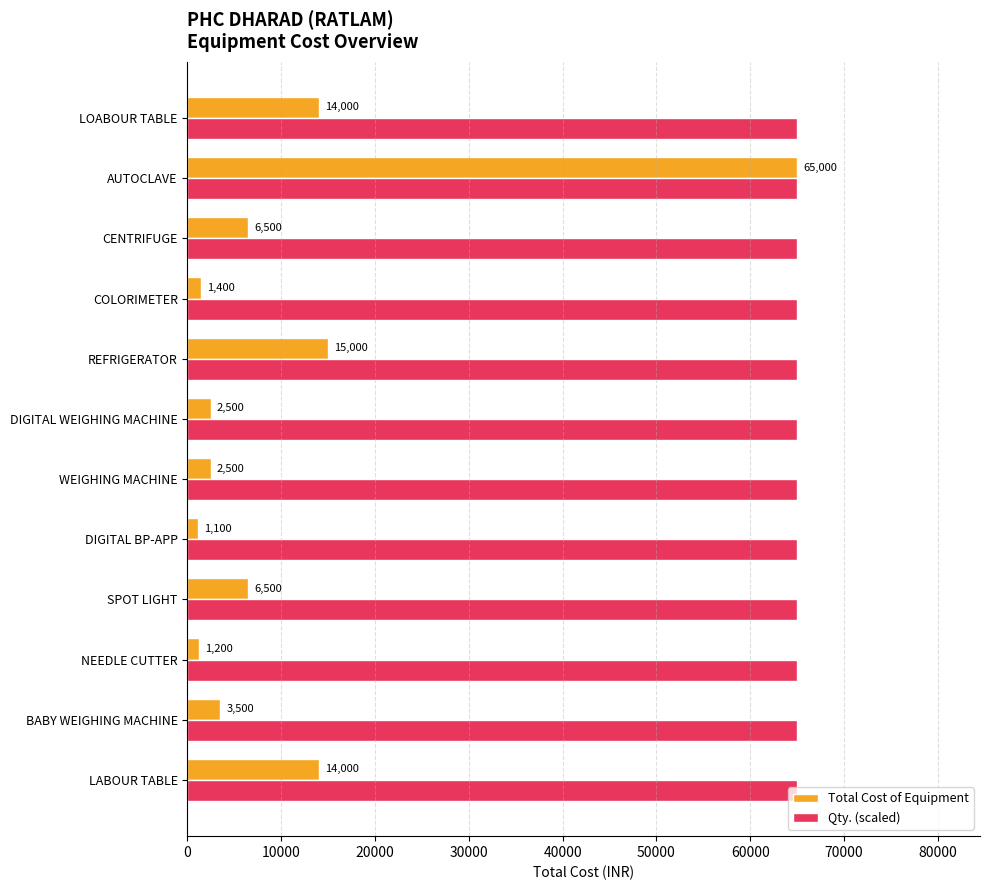

What is the difference between the maximum and minimum values in the Total Cost of Equipment series?

63900